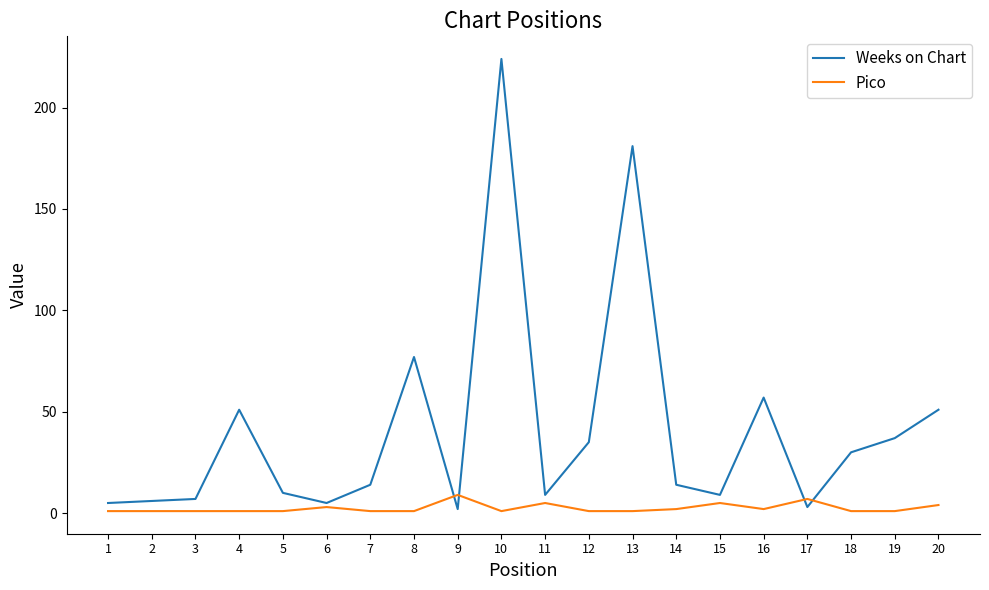

Rank the series by their average value, from lowest to highest.

Pico, Weeks on Chart